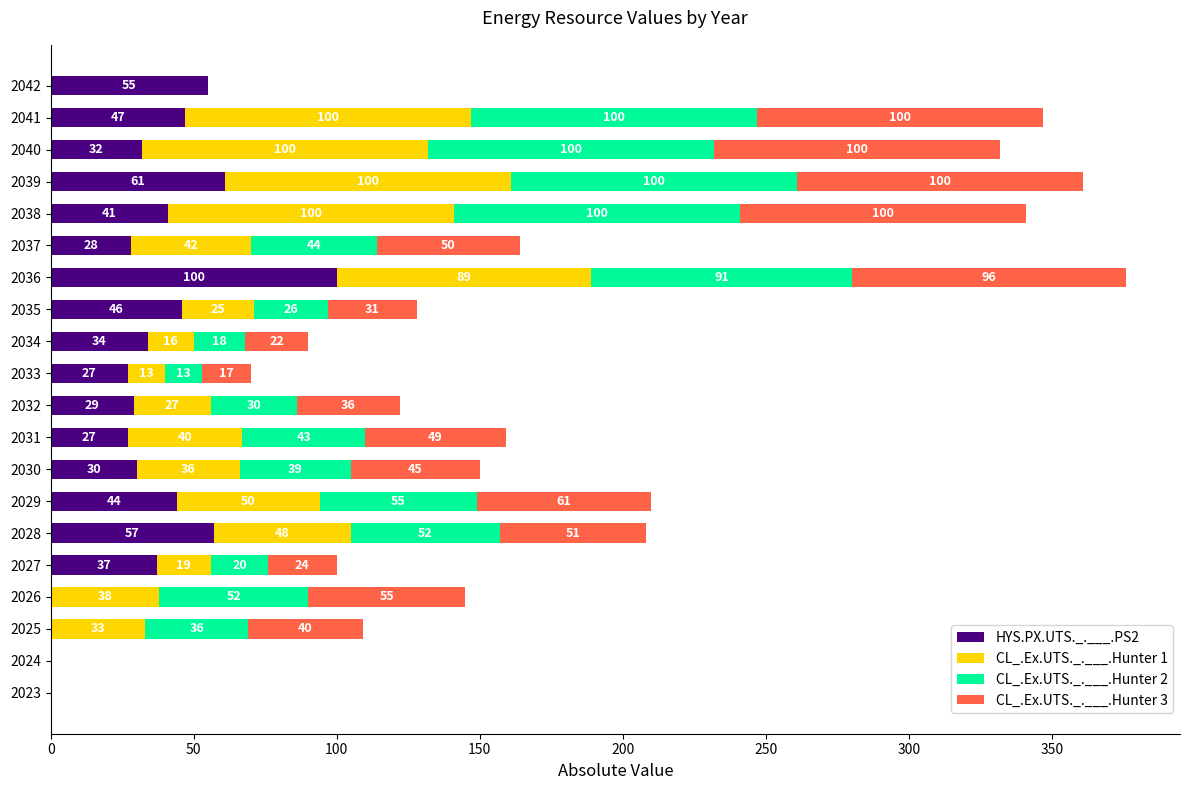

The HYS.PX.UTS._.___.PS2 series shows 31 at 2042. True or false?

False